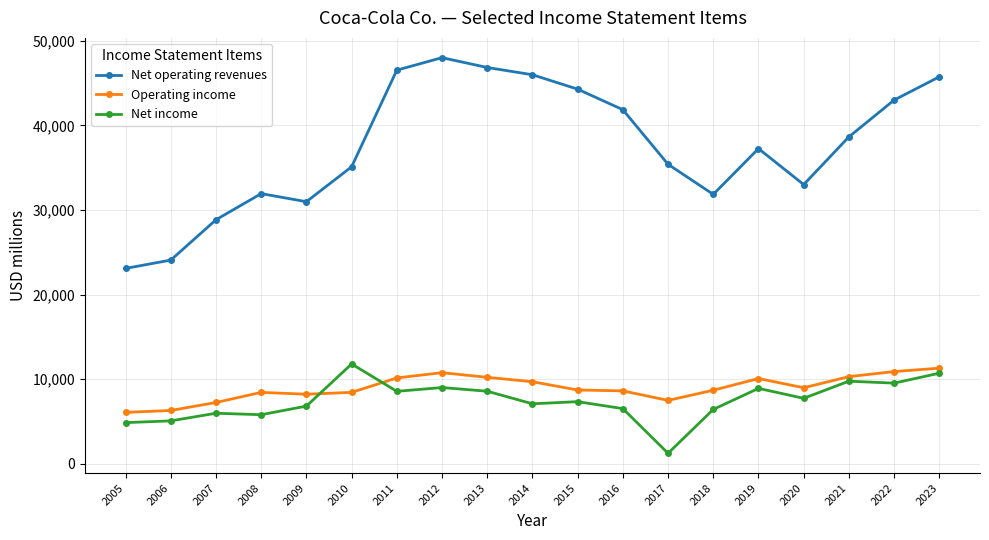

Read the Net income value at 2007, to the nearest 50.

6000